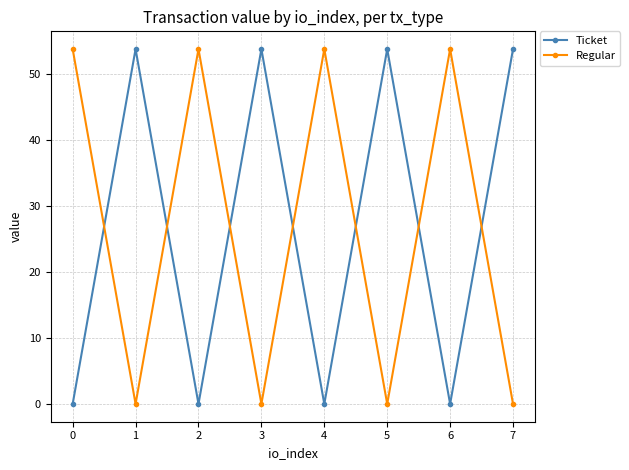

True or false: Regular and Ticket cross at least once.

True